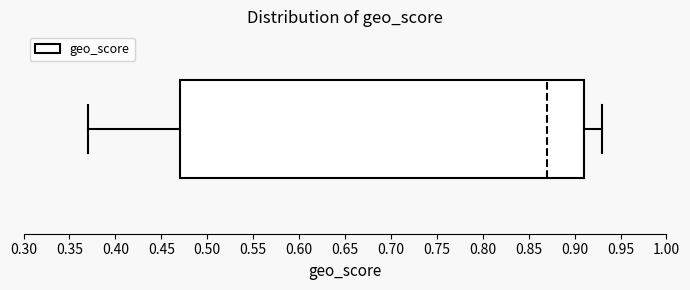

Read this box plot against the x-axis: the position of the median line, the range covered by the box, and the ends of both whiskers. The values are not printed on the chart, so give them approximately, as read against the axis.

median 0.87, box 0.47 to 0.91, whiskers 0.37 to 0.93